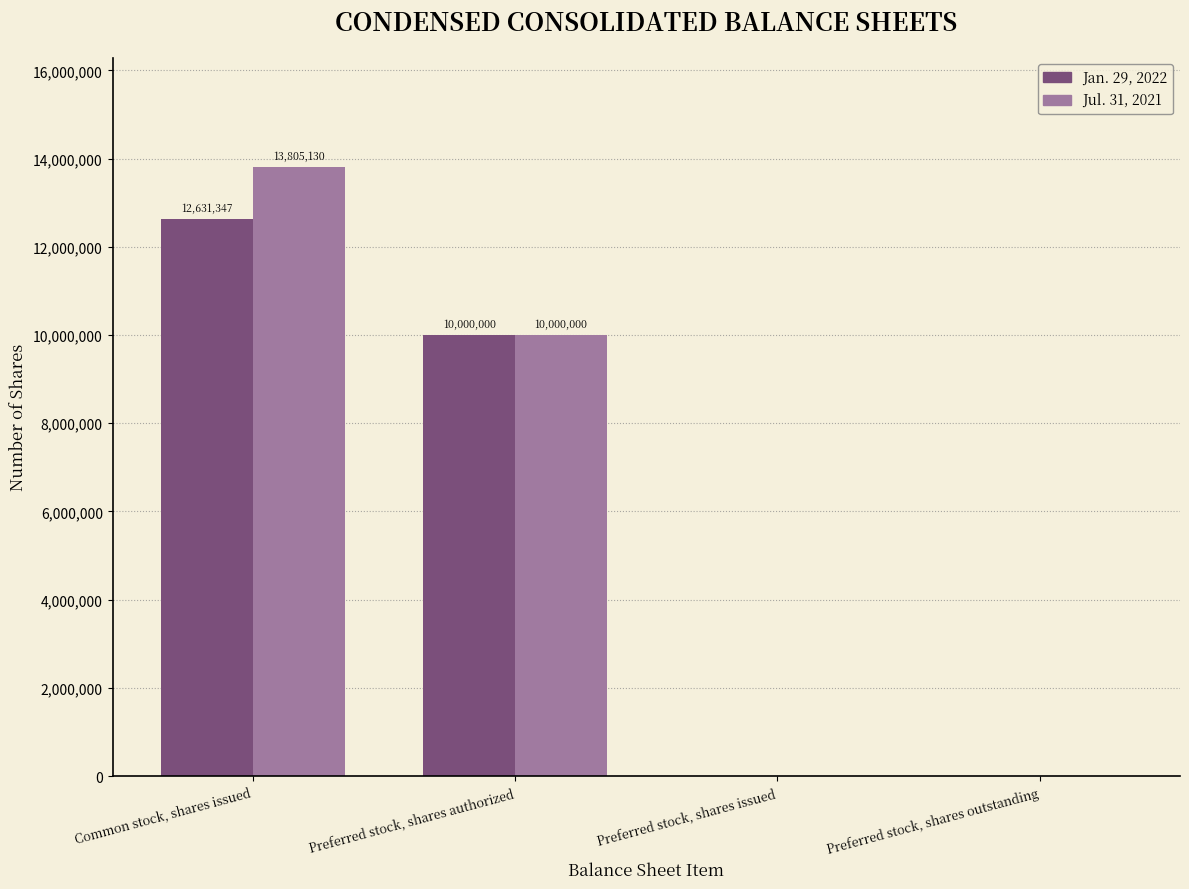

Count the number of data series in this chart.

2